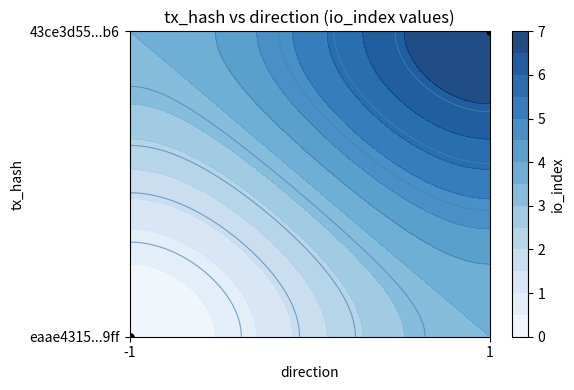

Reading right to left, list all the values displayed in this chart.

1	0